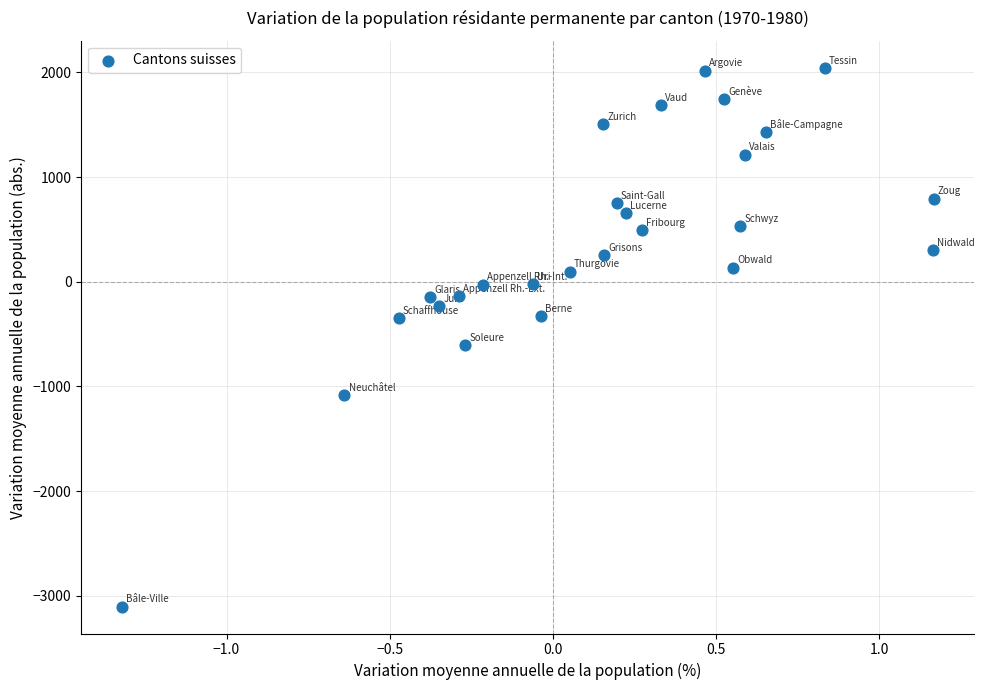

What is the range of Y values (max minus min)?

5147.1